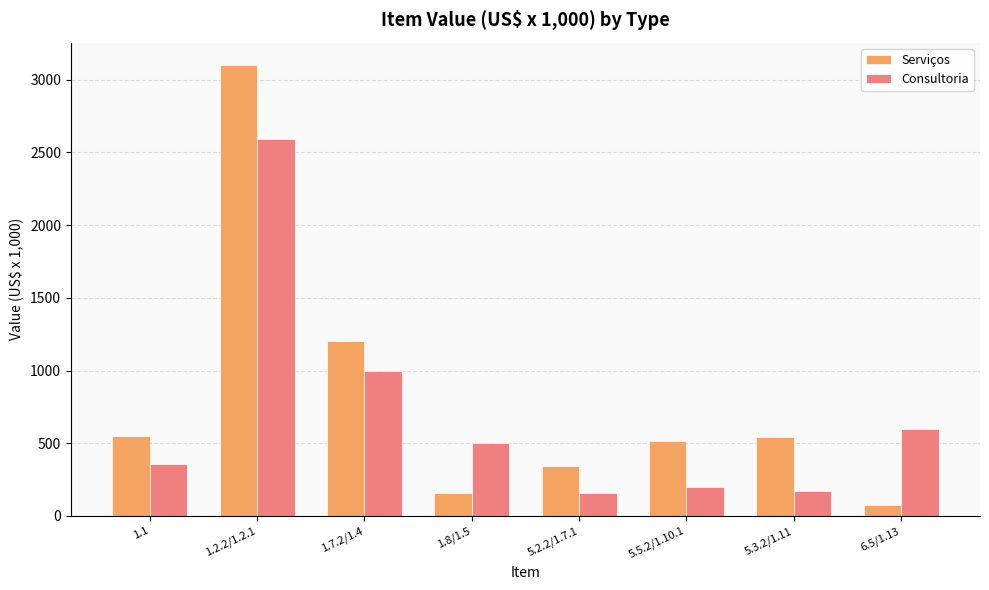

At which label does Serviços reach its minimum?

6.5/1.13